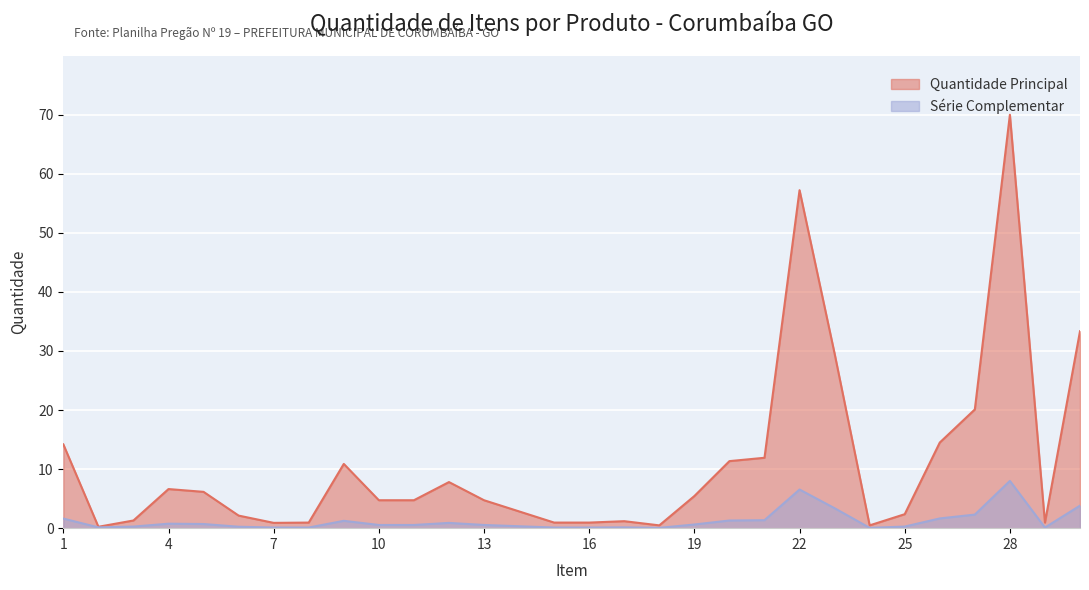

What is the maximum value shown in the chart?

70.0